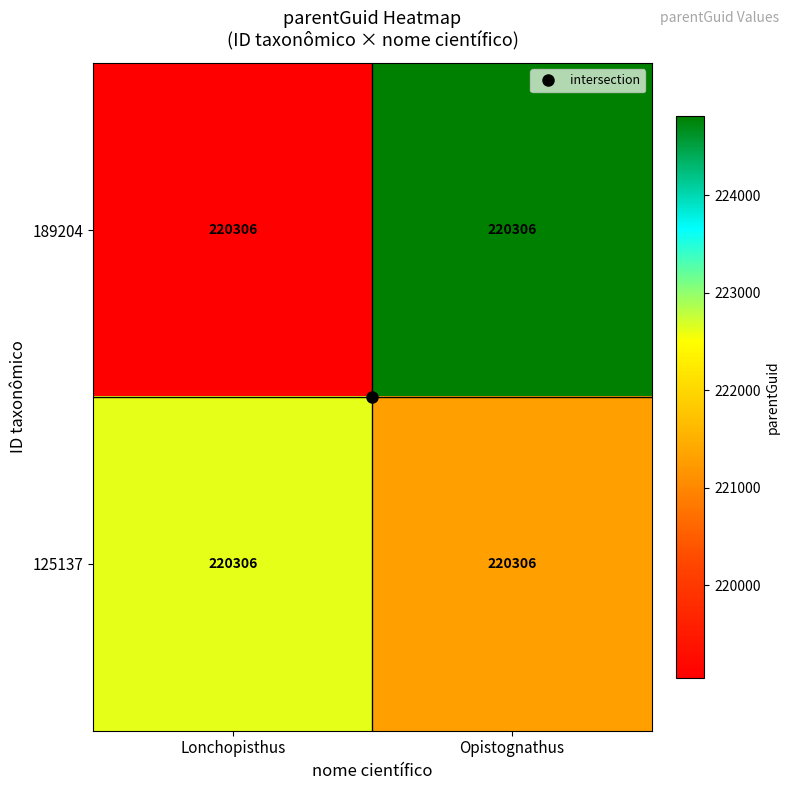

Reading right to left, transcribe all the data shown in this chart.

189204: Opistognathus=220306.0	Lonchopisthus=220306.0
125137: Opistognathus=220306.0	Lonchopisthus=220306.0